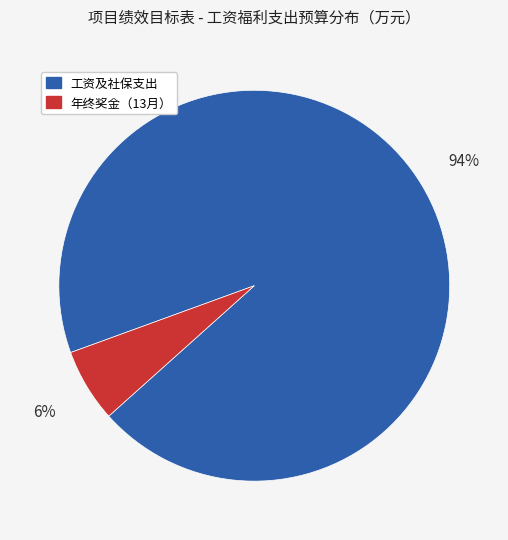

Does any single category account for the majority?

Yes